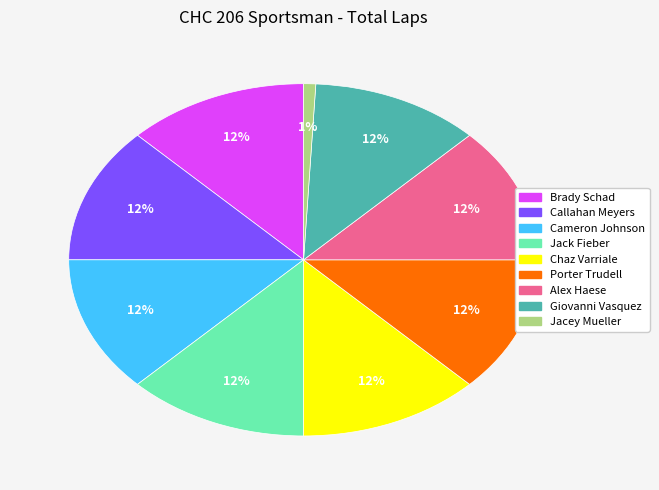

How many slices are in this pie chart?

9